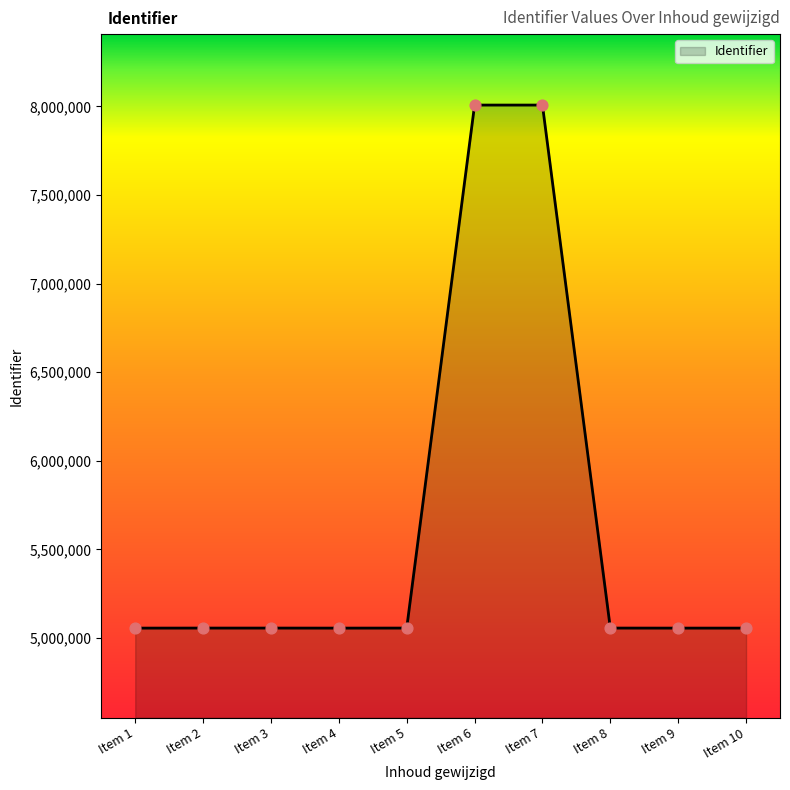

Which has a higher value, Item 6 or Item 4?

Item 6